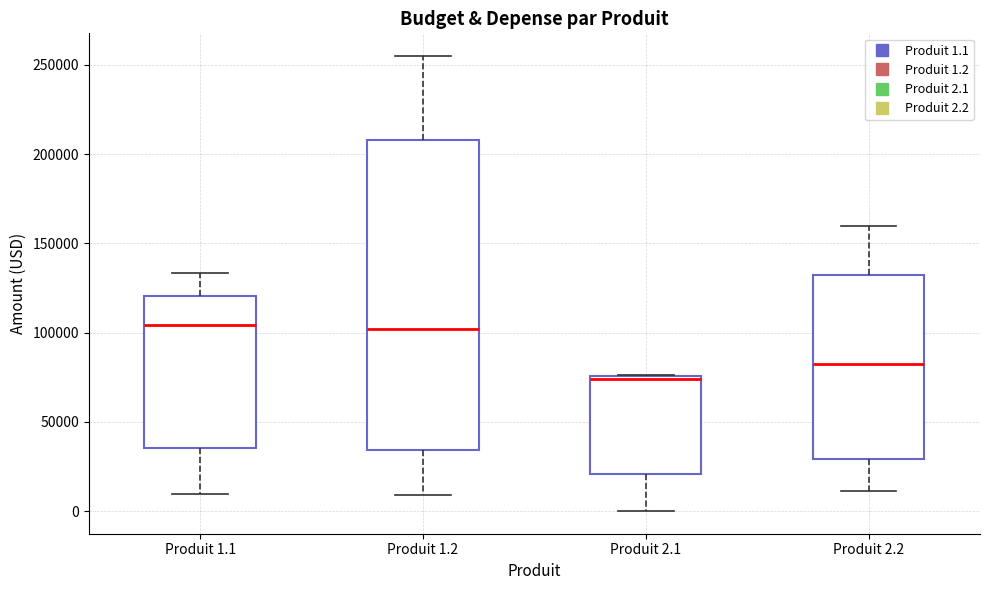

Where does the lower whisker of the box for Produit 1.1 end on the y-axis? The values are not printed on the chart, so give them approximately, as read against the axis.

10000